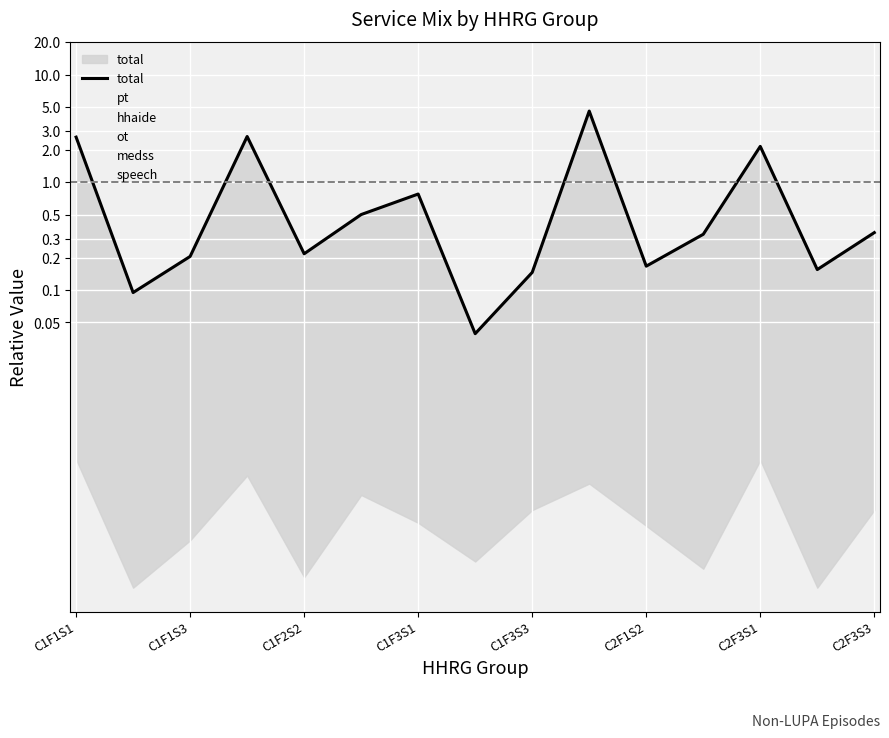

True or false: total has more than 1 points higher than both neighbors.

True